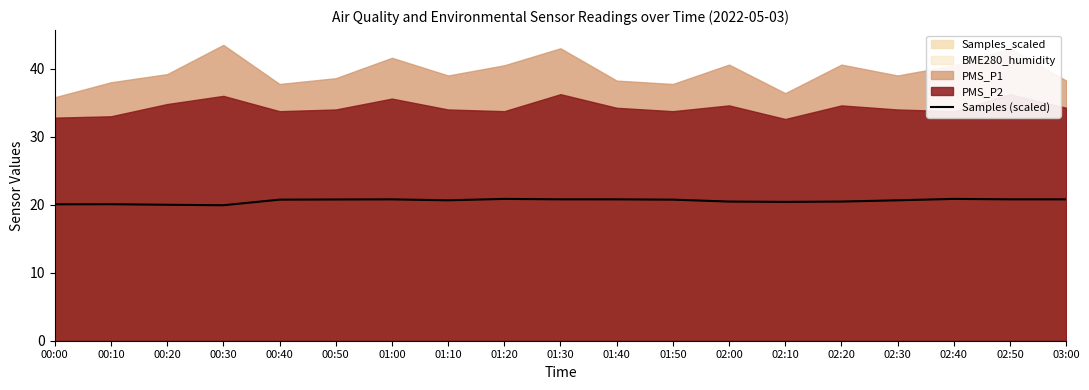

What position from the left is 03:00?

19